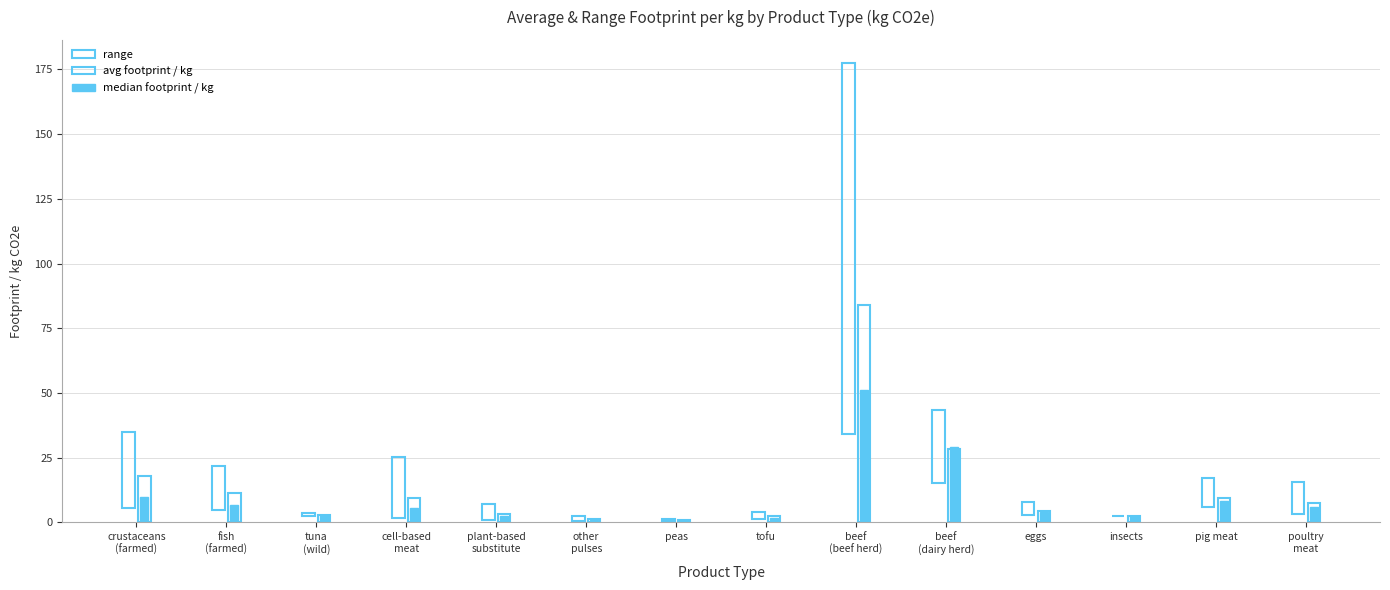

What is the difference between the avg footprint / kg values at tuna
(wild) and fish
(farmed)?

8.4